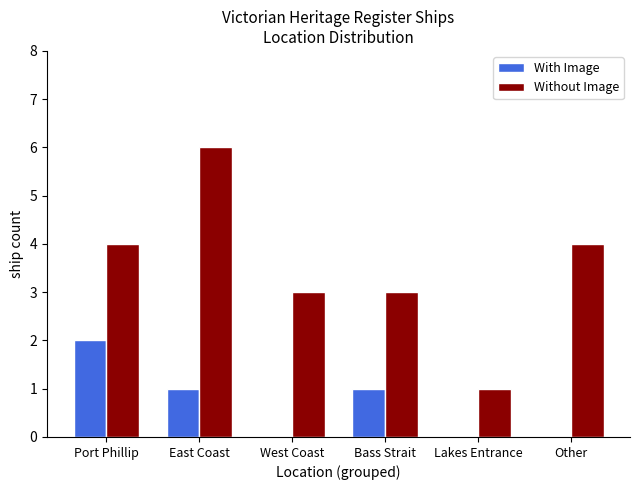

Is the value of Without Image at Lakes Entrance greater than the value of With Image at West Coast?

Yes